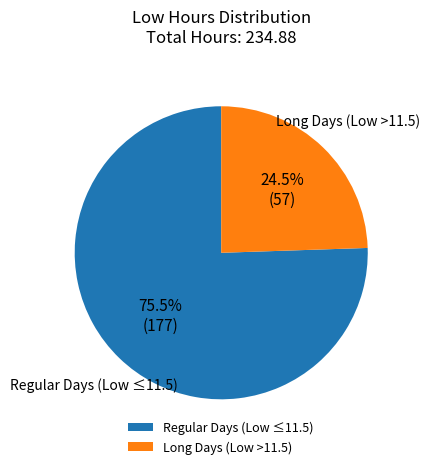

Do Regular Days (Low ≤11.5) and Long Days (Low >11.5) together represent more than half of the pie?

Yes